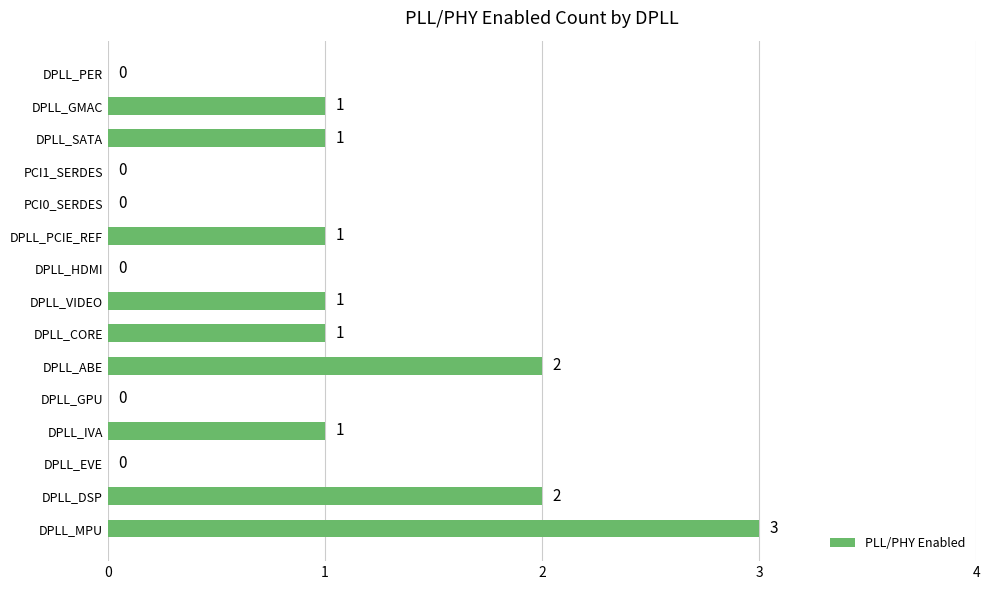

Are the bars horizontal?

Yes